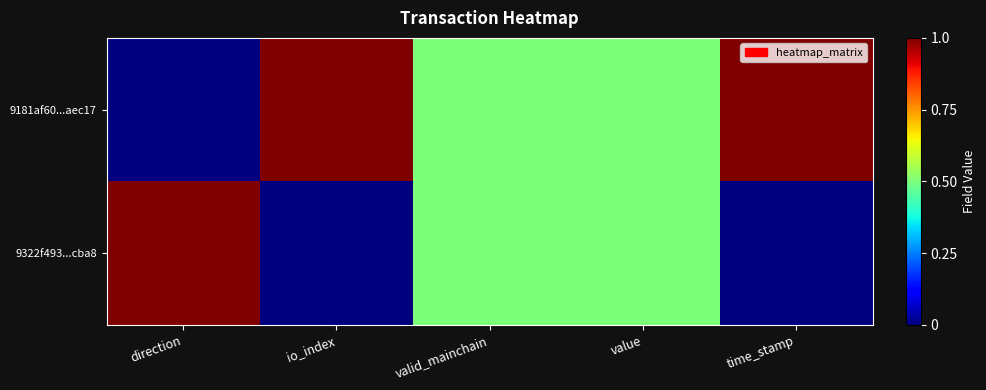

Reading right to left, what are all the values shown in this chart?

9181af60...aec17: time_stamp=1.0	value=0.5	valid_mainchain=0.5	io_index=1.0	direction=0.0
9322f493...cba8: time_stamp=0.0	value=0.5	valid_mainchain=0.5	io_index=0.0	direction=1.0